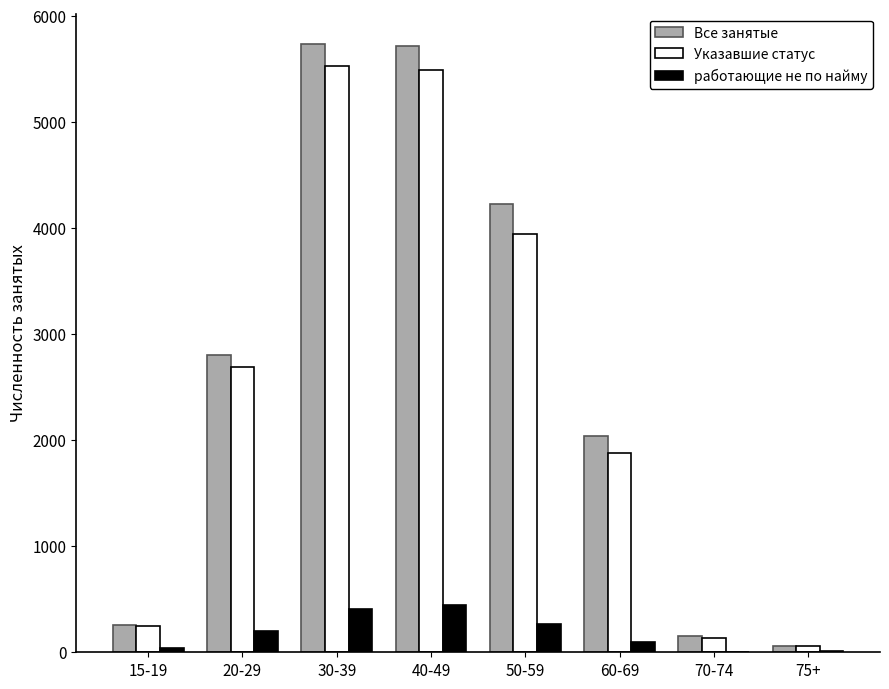

True or false: работающие не по найму has a value of 100 at 60-69.

True